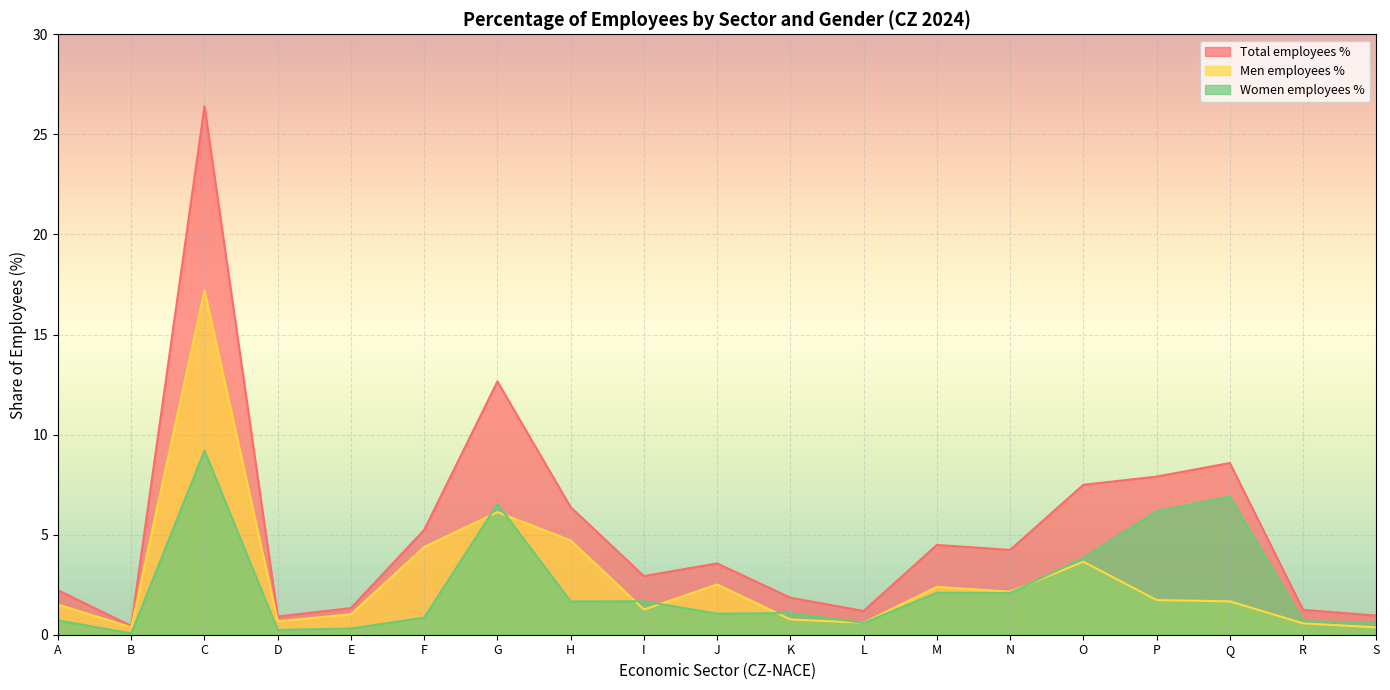

Which series has the largest range (max minus min)?

Total employees %